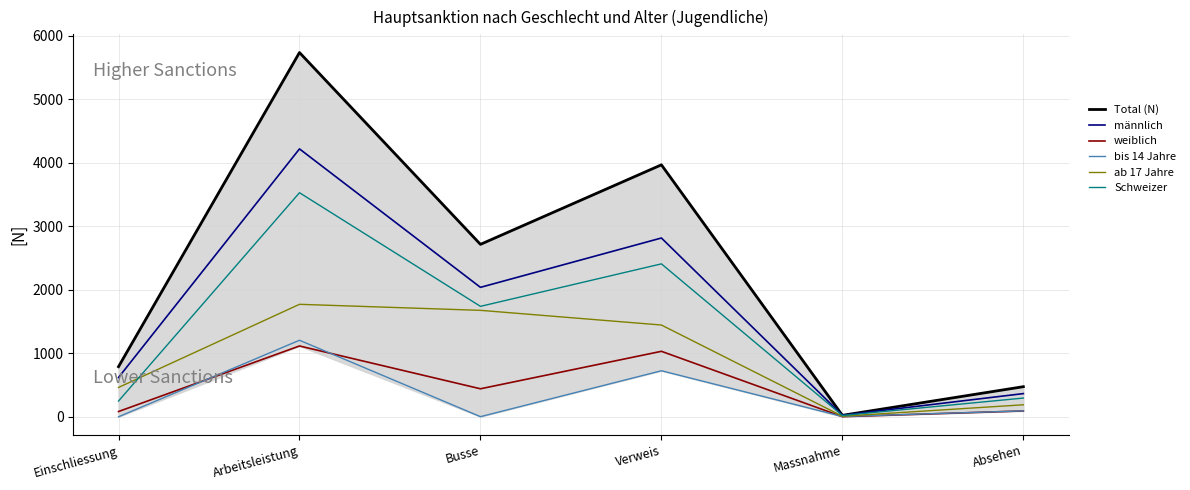

Which series has the largest total across all categories?

Total (N)